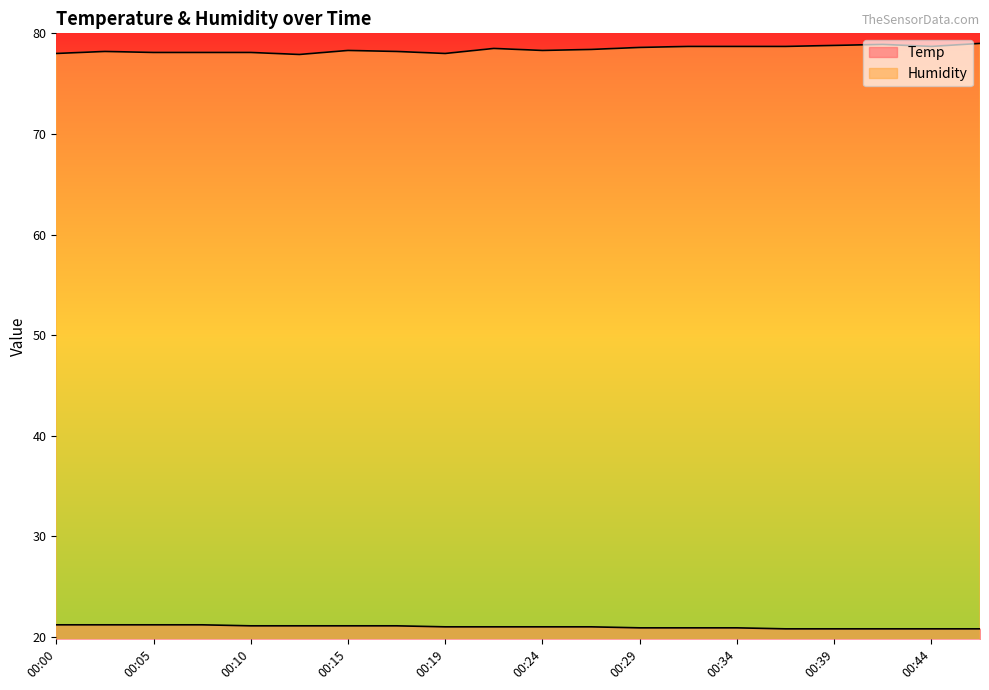

Is it true that Humidity equals 116.0 at 00:39?

False